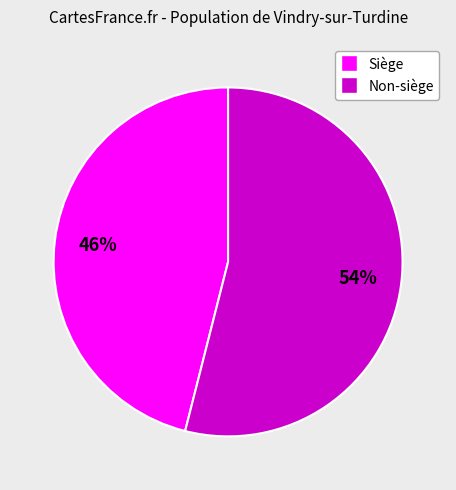

Is there any slice that represents more than half of the pie?

Yes